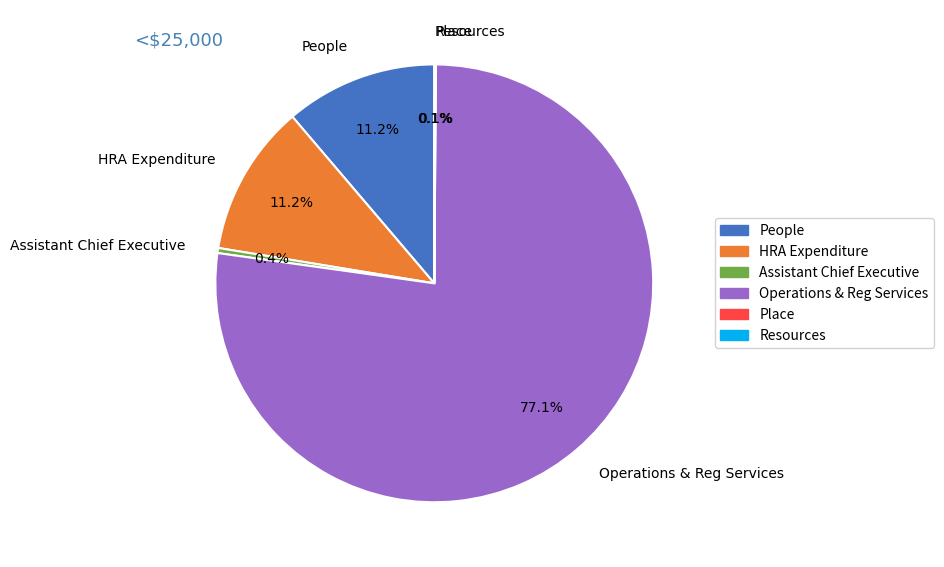

What percentage is NOT represented by People?

88.8%